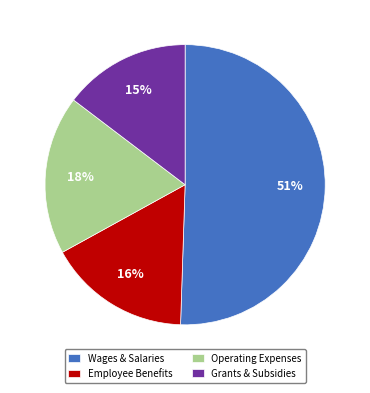

Which category has the smallest portion of the pie?

Grants & Subsidies